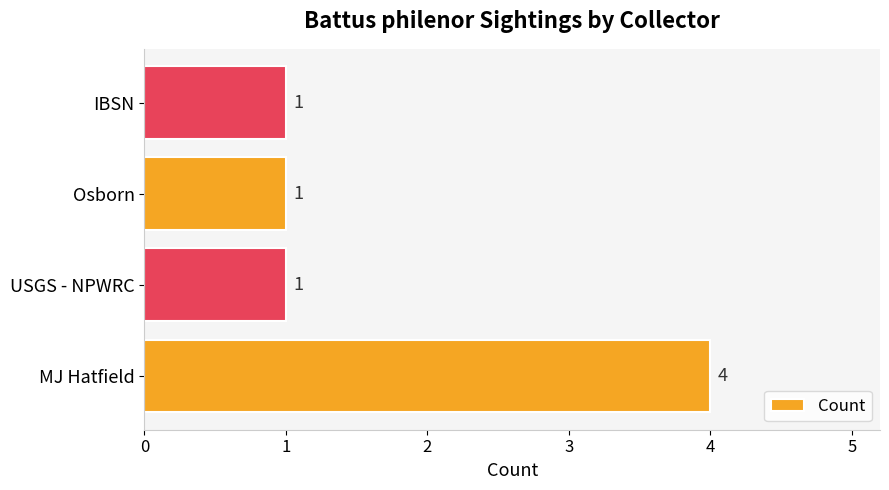

The value at Osborn is 1. True or false?

True